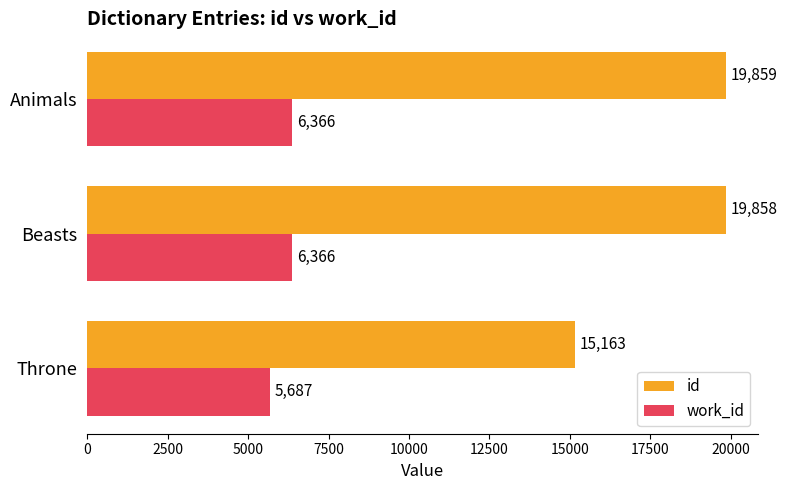

Is it true that work_id equals 5687 at Throne?

True